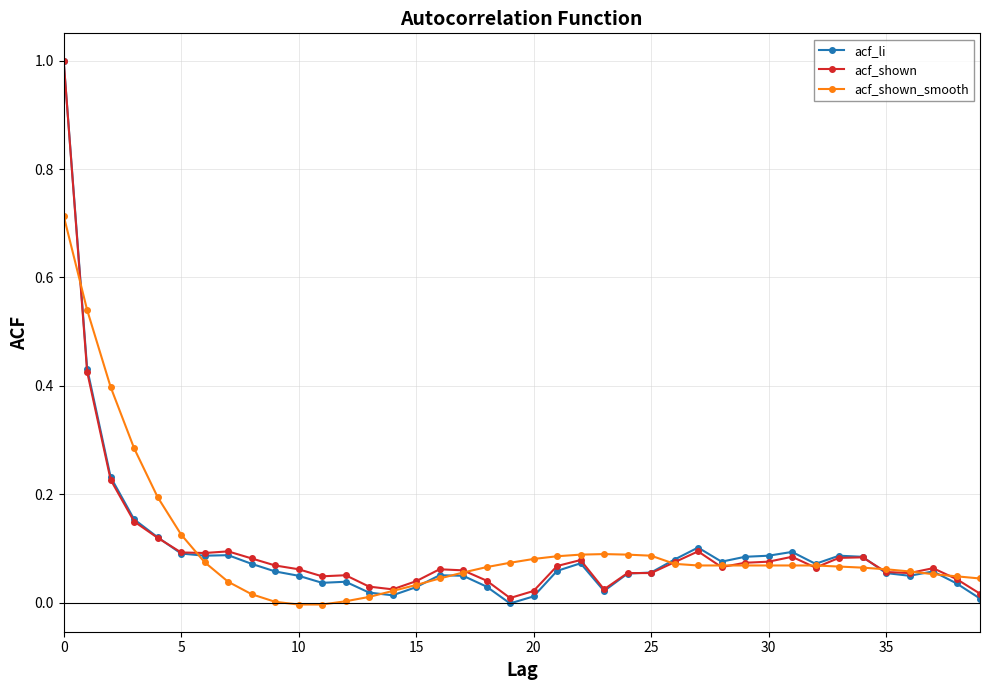

What is the highest value of the acf_li series?

1.0